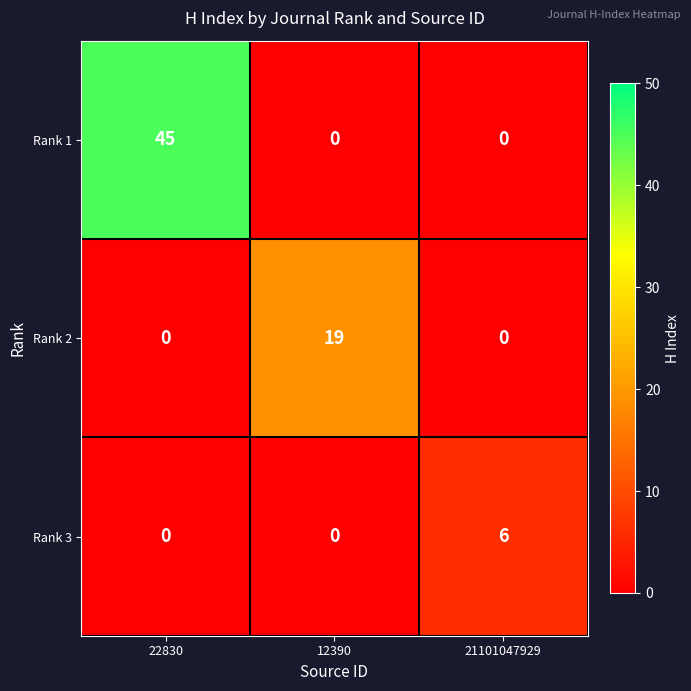

What is the difference between the maximum and minimum values in the Rank 3 series?

6